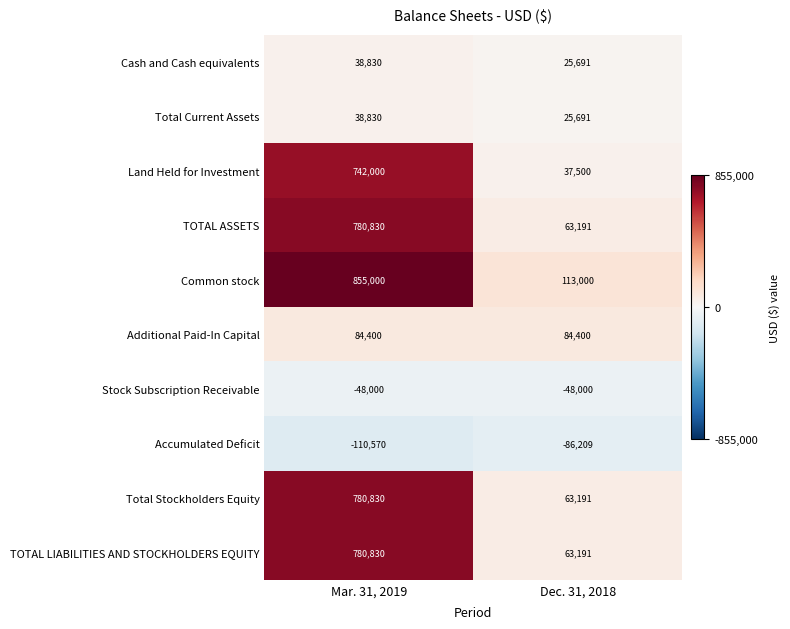

Reading left to right, transcribe all the data shown in this chart.

Cash and Cash equivalents: Mar. 31, 2019=38830	Dec. 31, 2018=25691
Total Current Assets: Mar. 31, 2019=38830	Dec. 31, 2018=25691
Land Held for Investment: Mar. 31, 2019=742000	Dec. 31, 2018=37500
TOTAL ASSETS: Mar. 31, 2019=780830	Dec. 31, 2018=63191
Common stock: Mar. 31, 2019=855000	Dec. 31, 2018=113000
Additional Paid-In Capital: Mar. 31, 2019=84400	Dec. 31, 2018=84400
Stock Subscription Receivable: Mar. 31, 2019=-48000	Dec. 31, 2018=-48000
Accumulated Deficit: Mar. 31, 2019=-110570	Dec. 31, 2018=-86209
Total Stockholders Equity: Mar. 31, 2019=780830	Dec. 31, 2018=63191
TOTAL LIABILITIES AND STOCKHOLDERS EQUITY: Mar. 31, 2019=780830	Dec. 31, 2018=63191